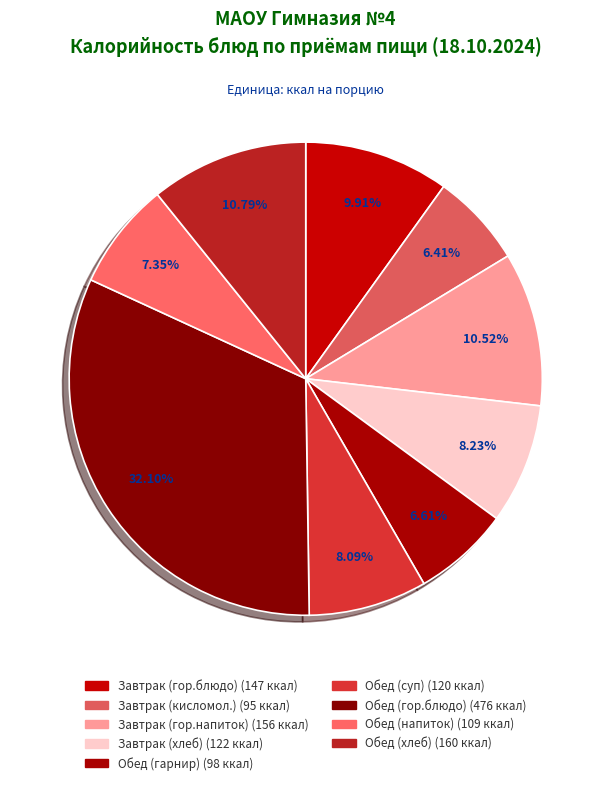

Between Обед (хлеб) and Обед (гор.блюдо), which is larger?

Обед (гор.блюдо)